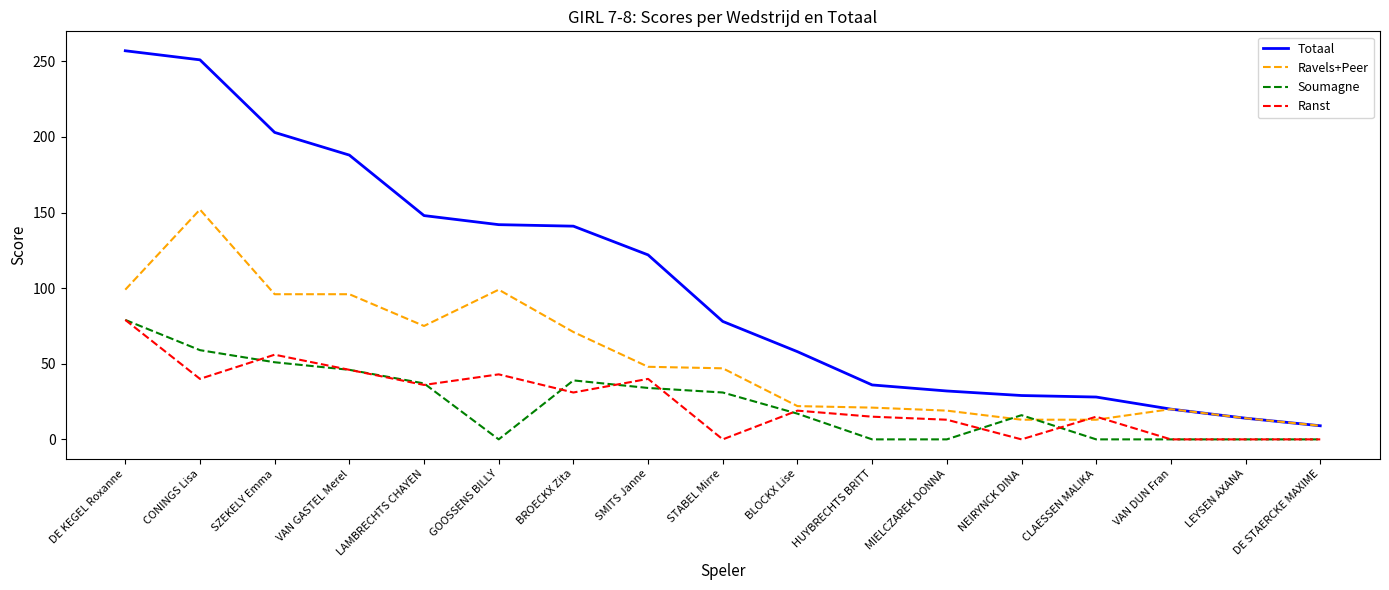

The value of Soumagne at SMITS Janne is 34. True or false?

True